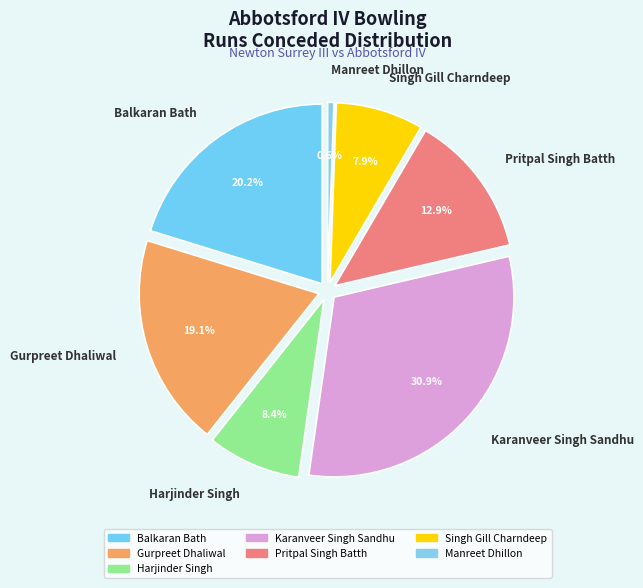

To the nearest percent, what percentage of the pie is Singh Gill Charndeep?

8%